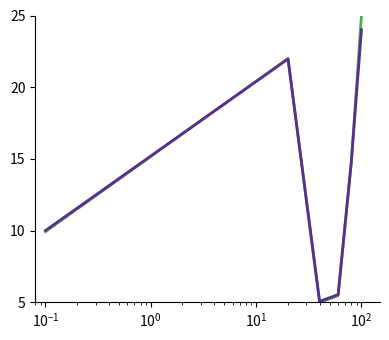

What is the greatest value displayed?

25.0